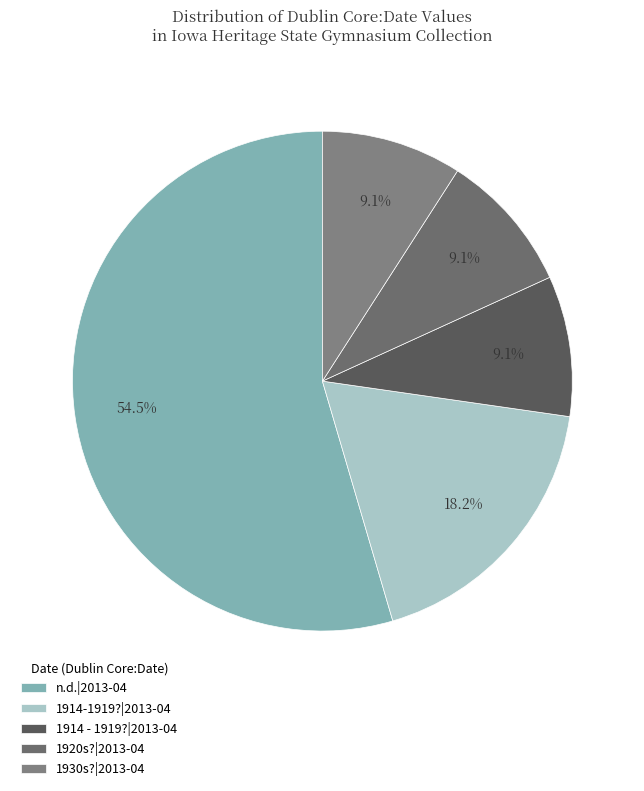

What is the largest slice in the pie chart?

n.d.|2013-04